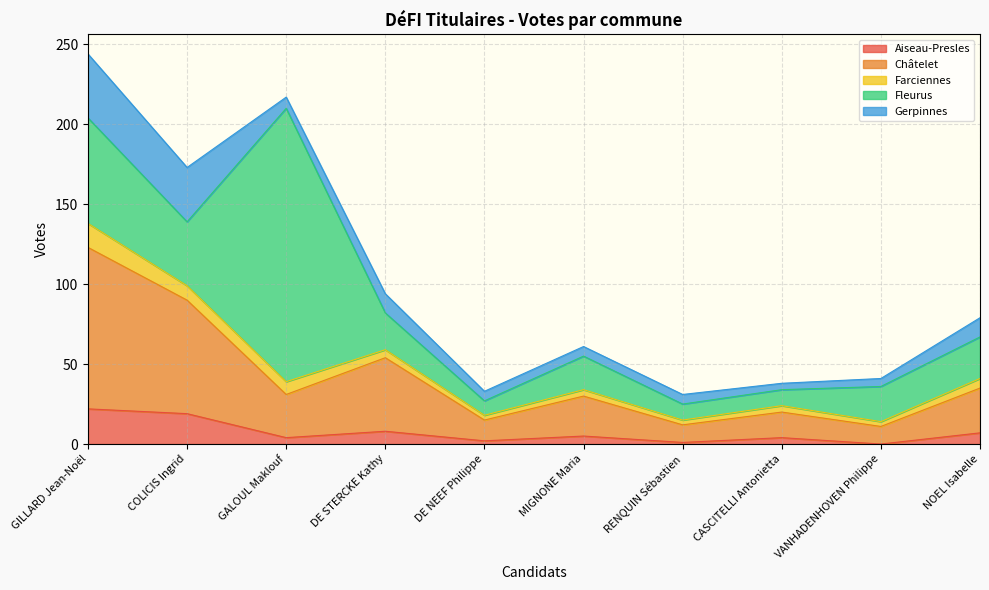

How many categories are shown in the chart?

10